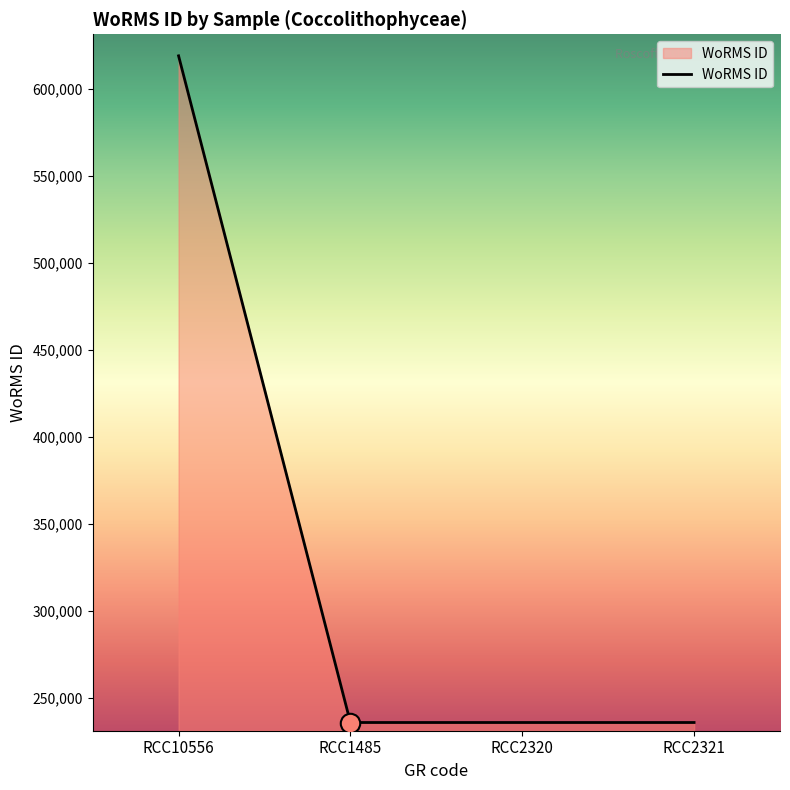

Is it true that the value at RCC10556 is 960835?

False